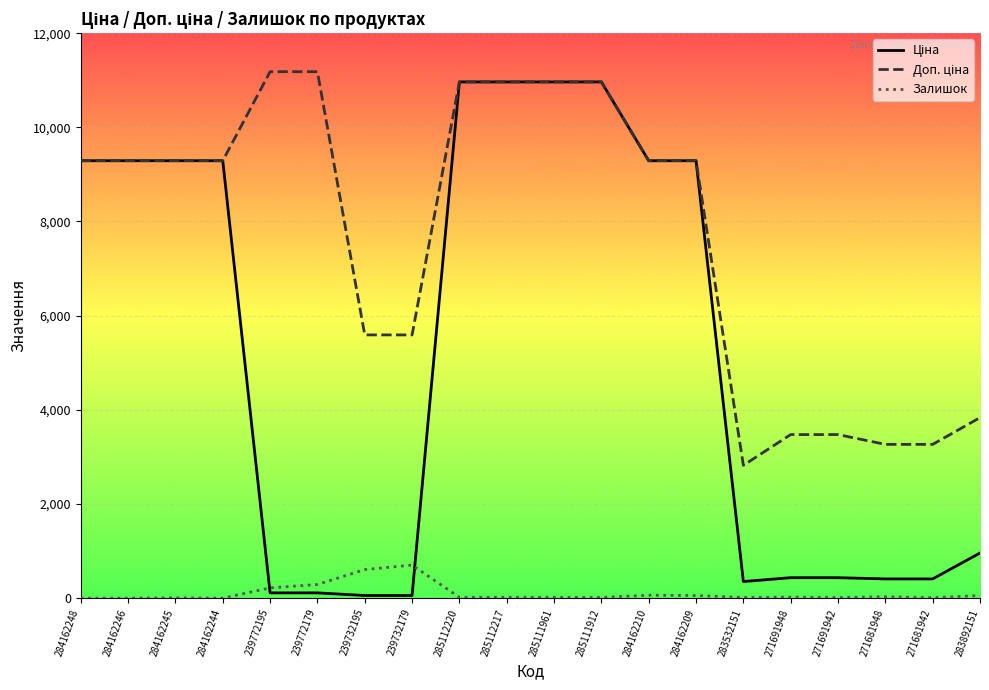

What position from the right is 283532151?

6